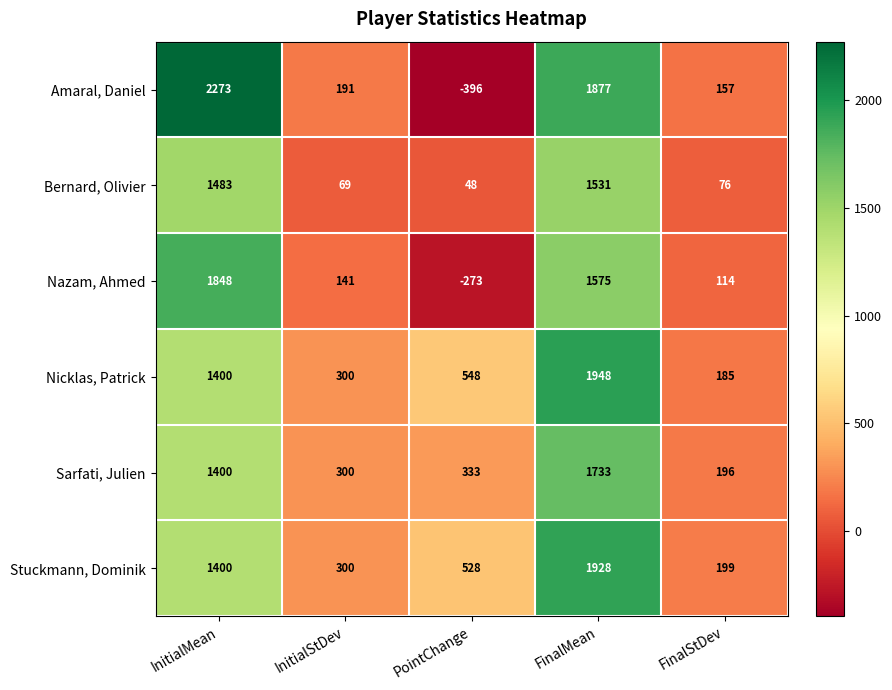

Reading left to right, extract all data points from this chart.

Amaral, Daniel: 2273	191	-396	1877	157
Bernard, Olivier: 1483	69	48	1531	76
Nazam, Ahmed: 1848	141	-273	1575	114
Nicklas, Patrick: 1400	300	548	1948	185
Sarfati, Julien: 1400	300	333	1733	196
Stuckmann, Dominik: 1400	300	528	1928	199